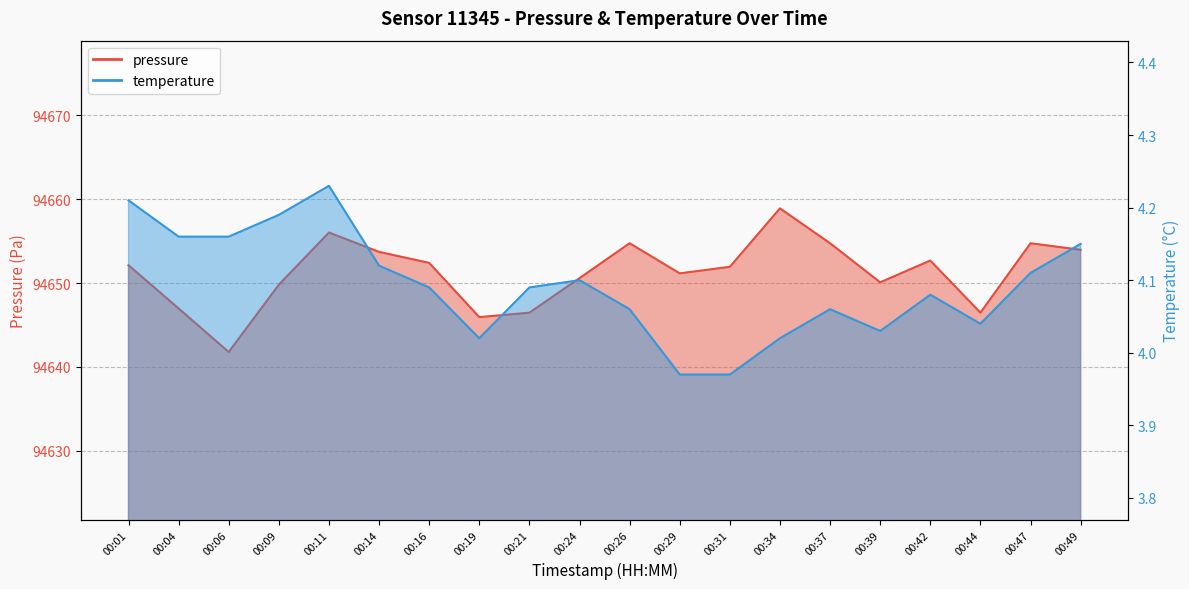

At which category is the sum across all series the highest?

00:34